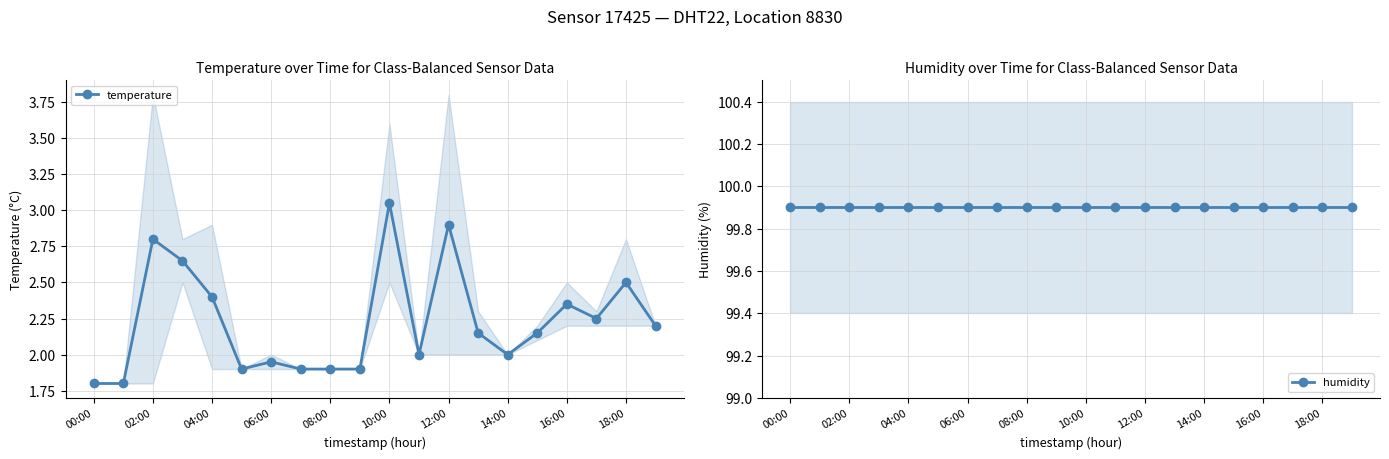

True or false: humidity and temperature cross at least once.

False